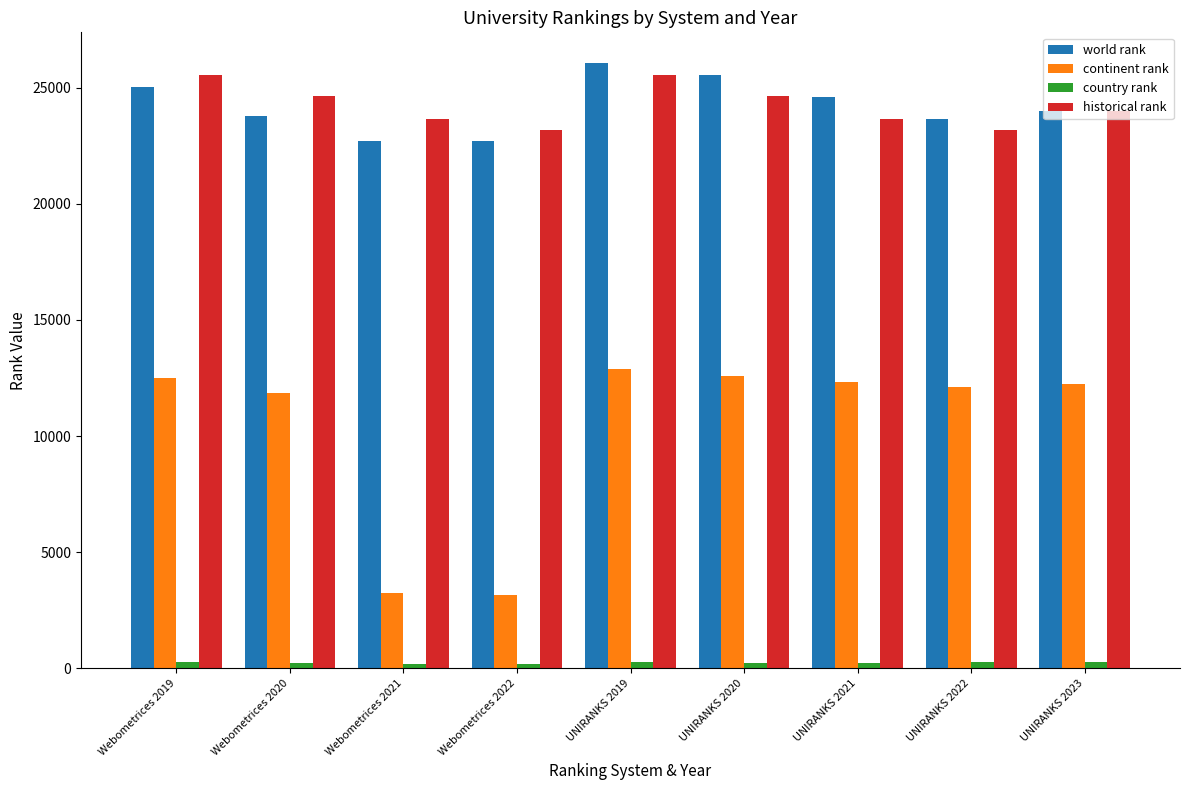

At how many categories does at least one series exceed 4039?

9